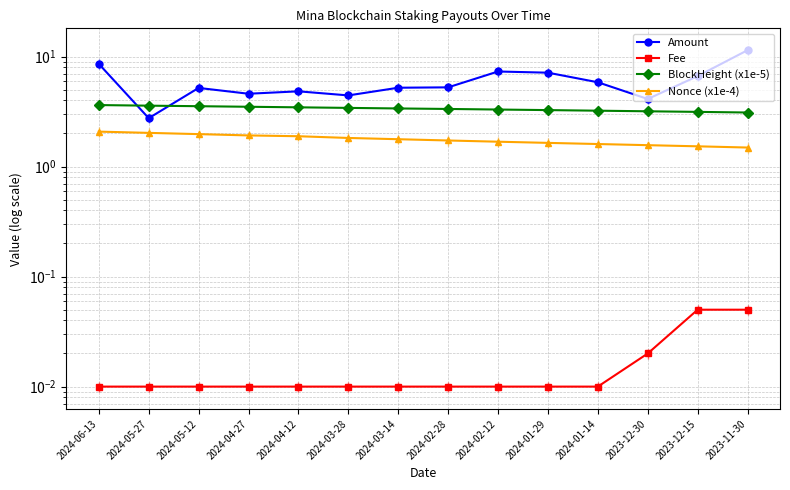

Where is Nonce (x1e-4) nearest to the value 1?

2023-11-30